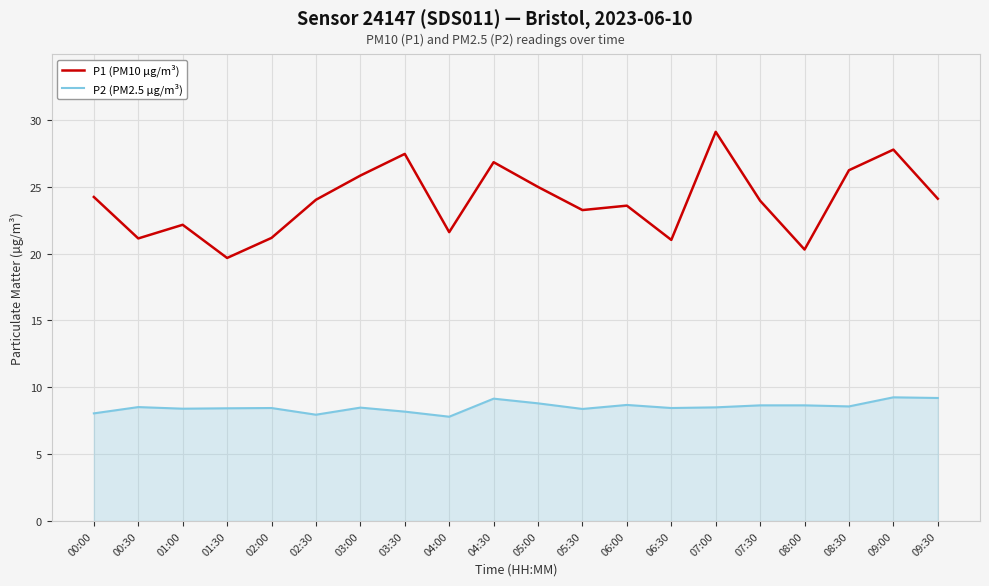

The P1 (PM10 µg/m³) series shows 12.6 at 08:30. True or false?

False